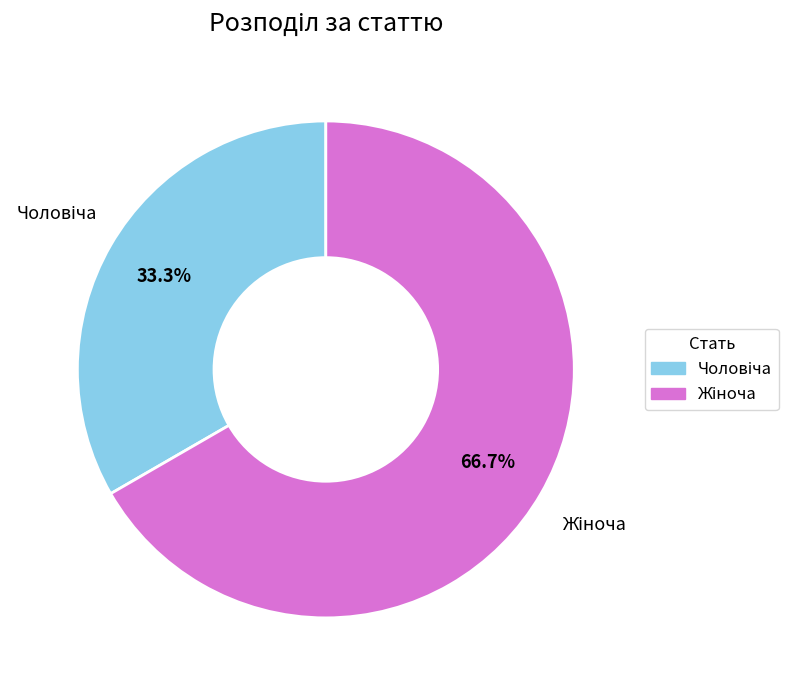

Is there a majority slice in this chart?

Yes